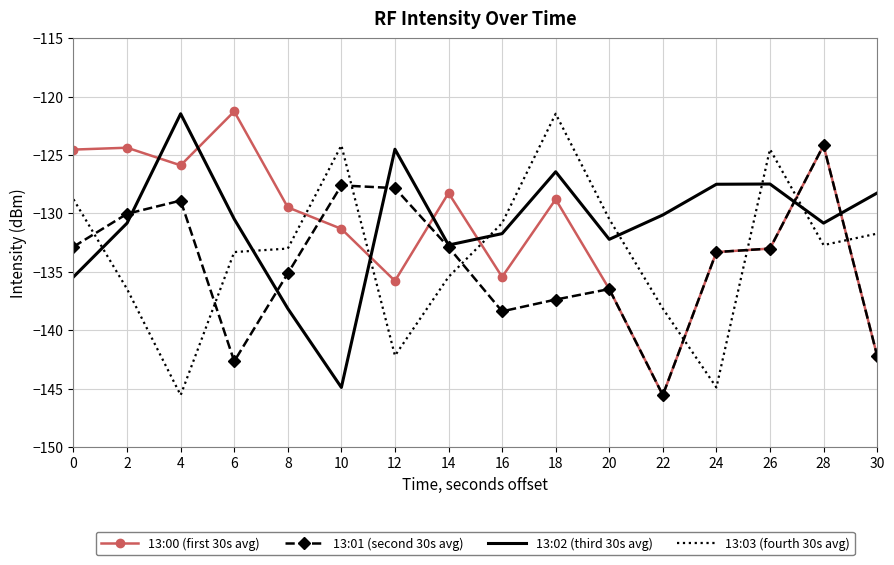

Which series has the largest total across all categories?

13:02 (third 30s avg)